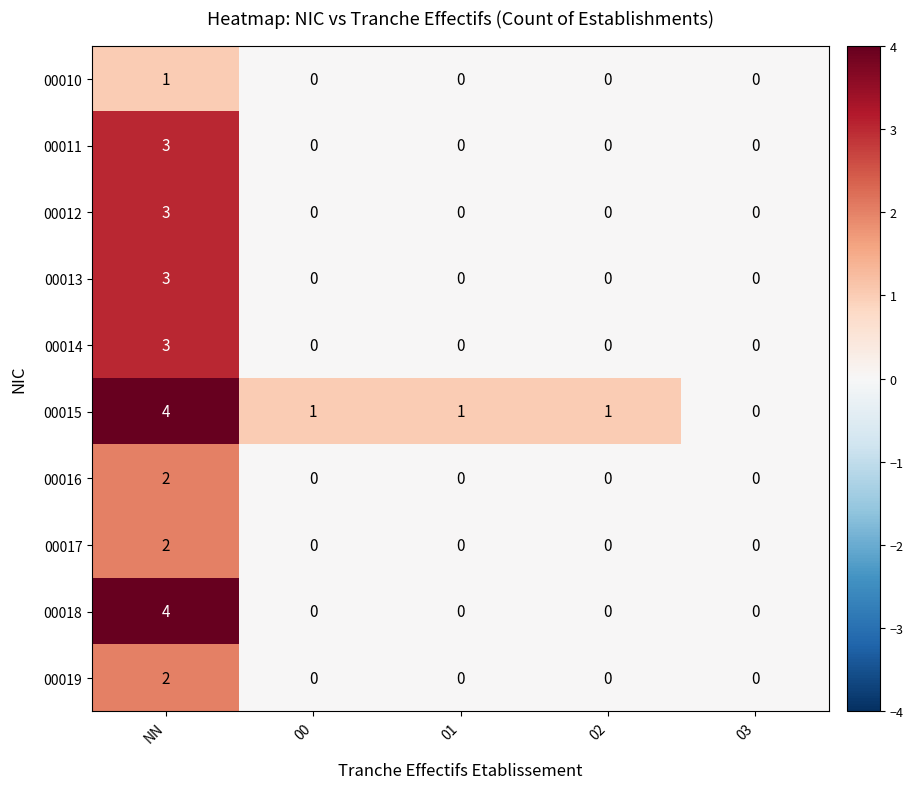

Which series has the largest total across all categories?

00015